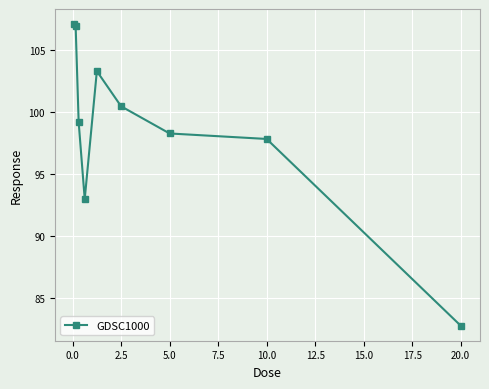

What is the minimum value shown in the chart?

82.8